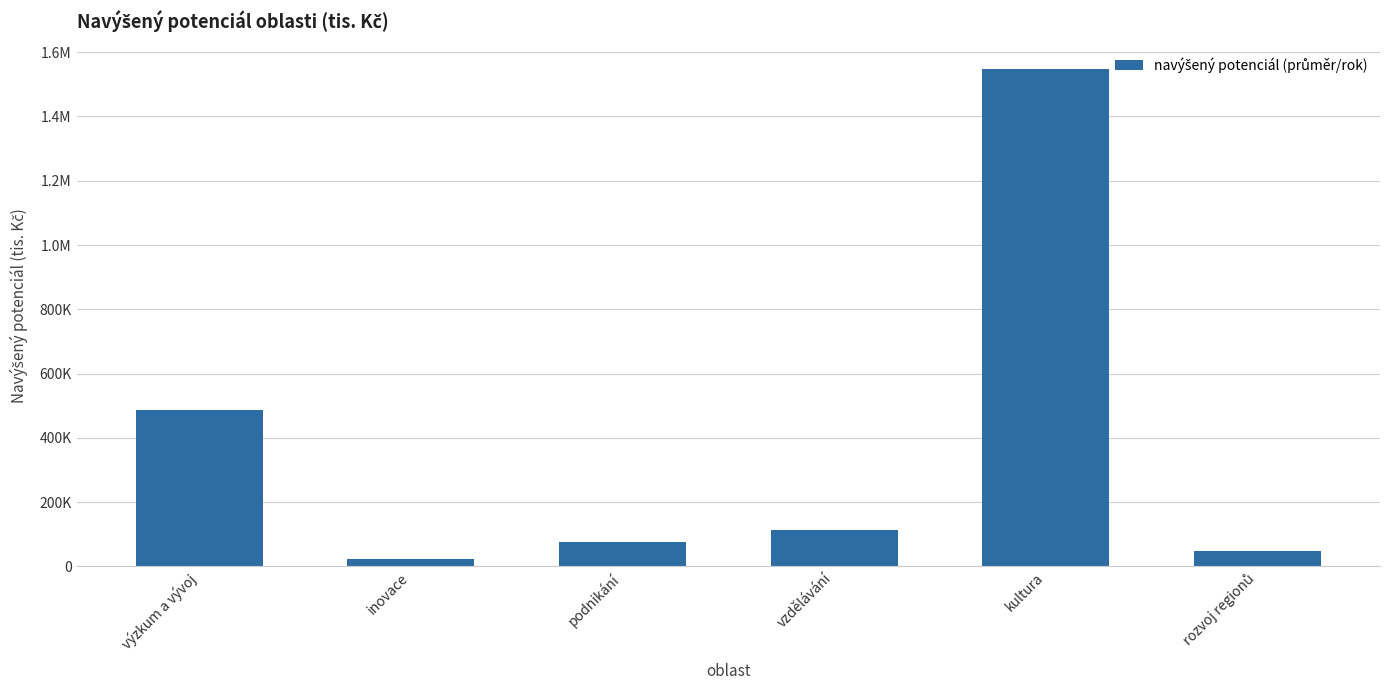

Which label corresponds to the largest value in the chart?

kultura